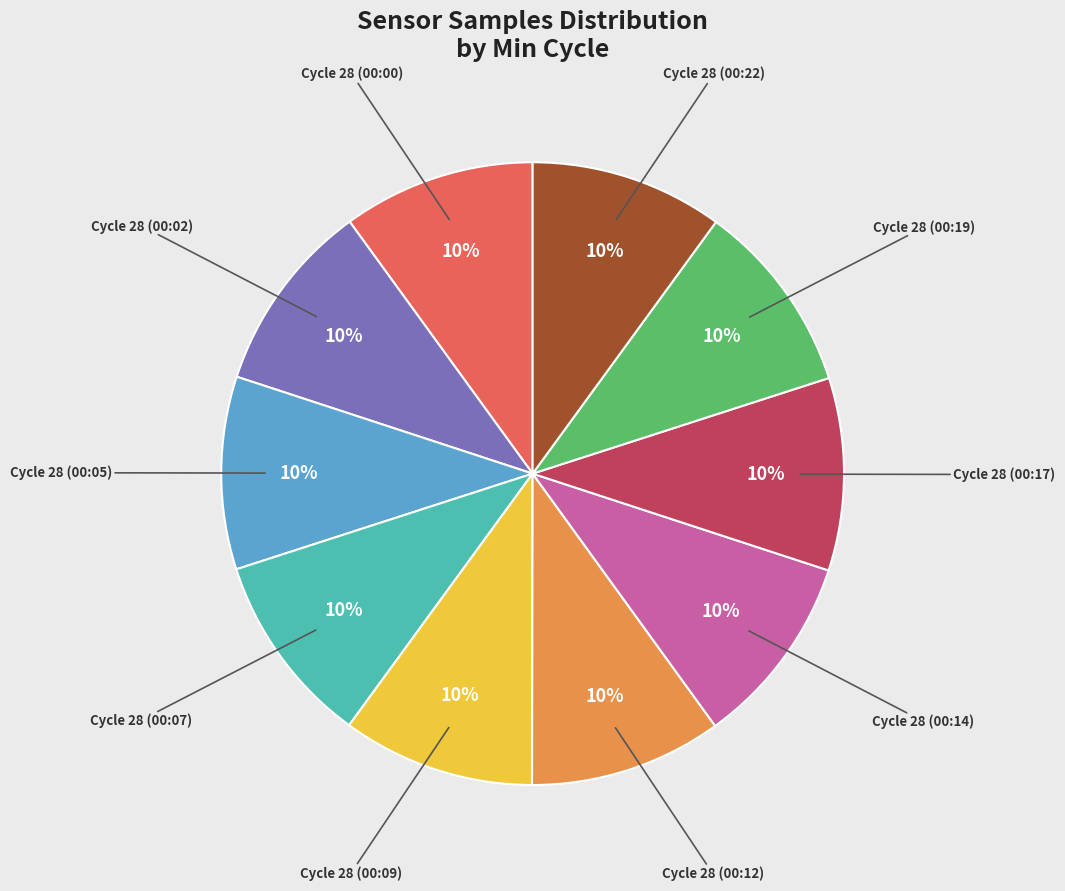

How many segments does this pie chart have?

10